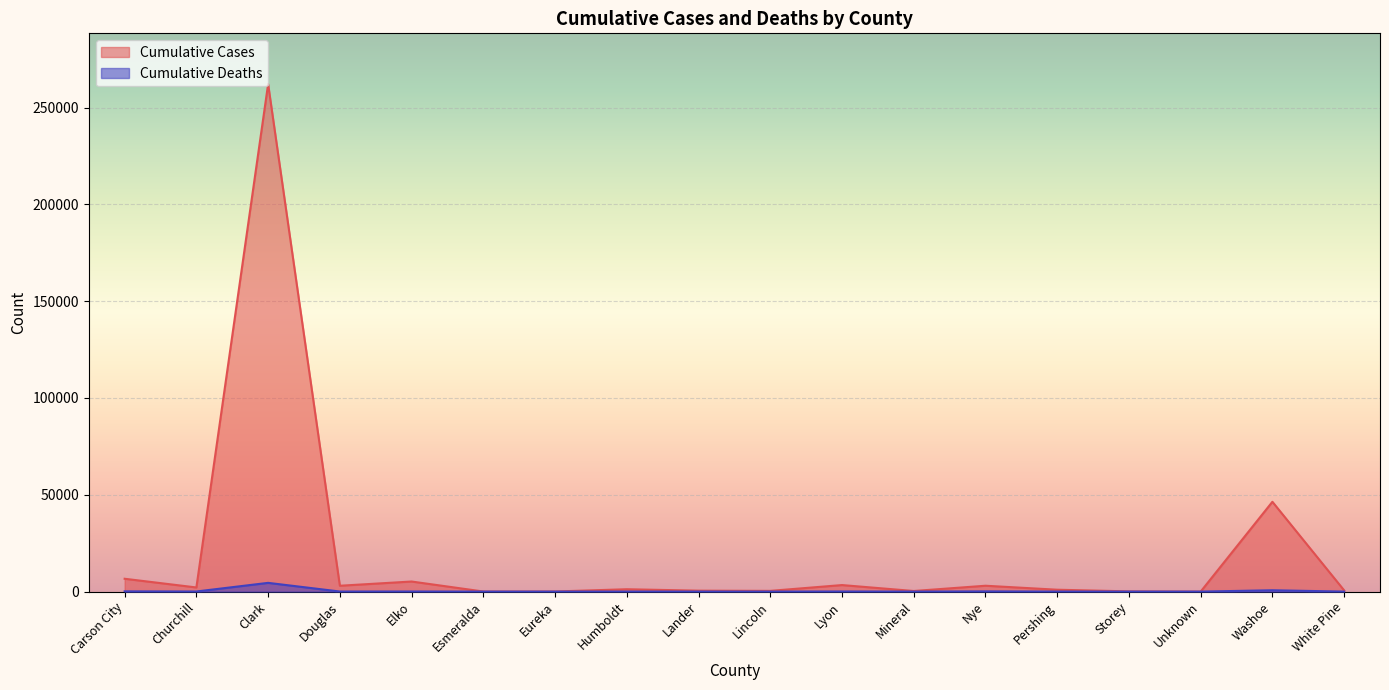

Which category has the highest value in the Cumulative Deaths series?

Clark